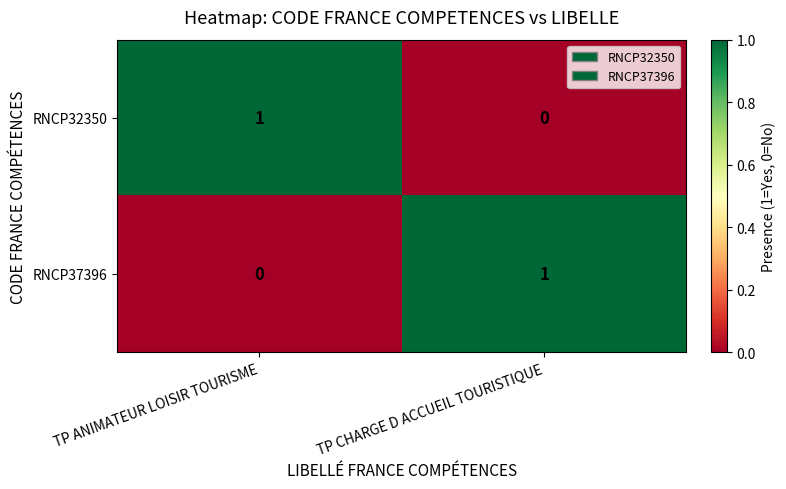

Is it true that RNCP37396 equals 0 at TP ANIMATEUR LOISIR TOURISME?

True